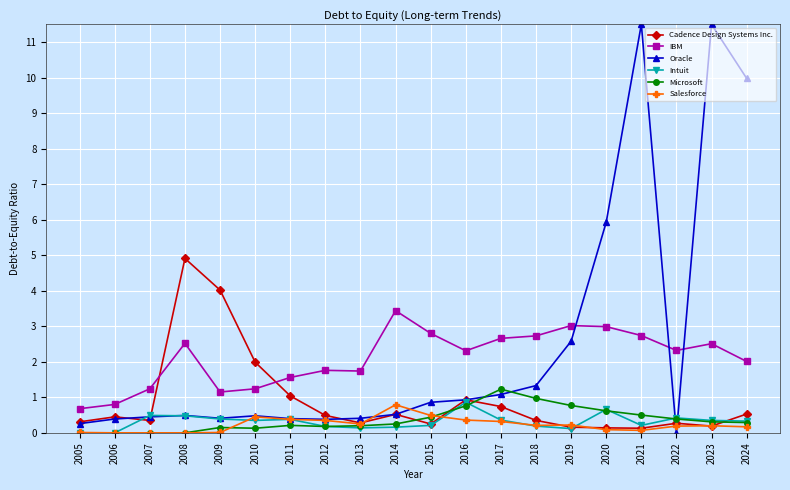

Does the chart have visible grid lines?

Yes